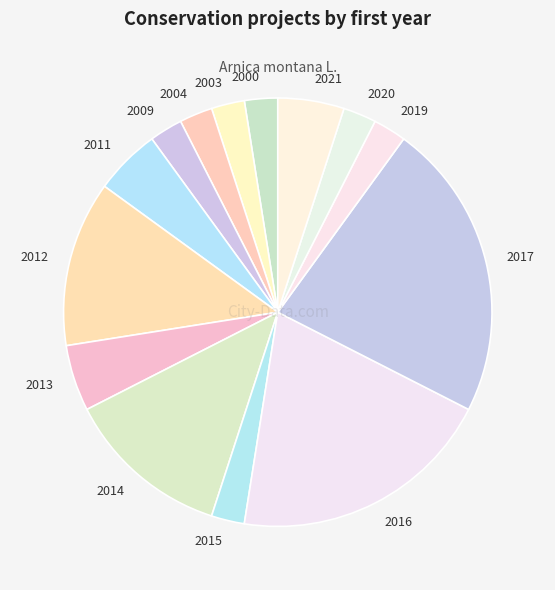

What is the ratio of the value at 2013 to the value at 2003?

2.0